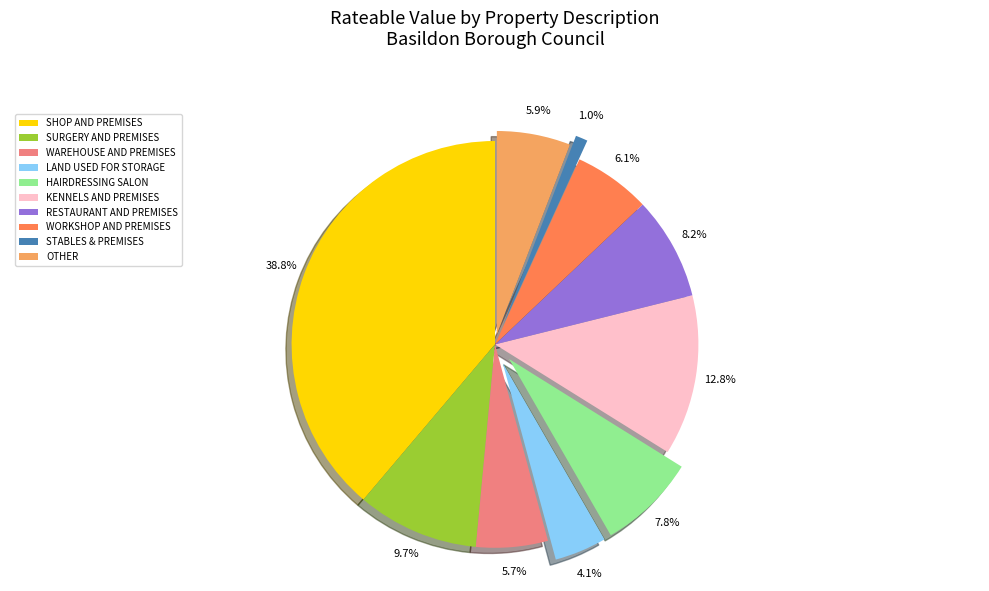

Count the number of slices in the pie.

10